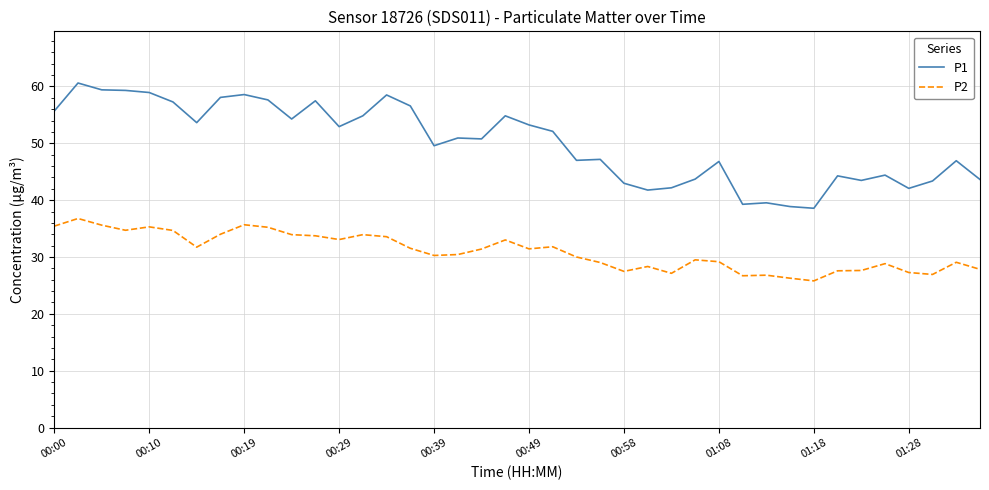

Rank the series by their average value, from lowest to highest.

P2, P1